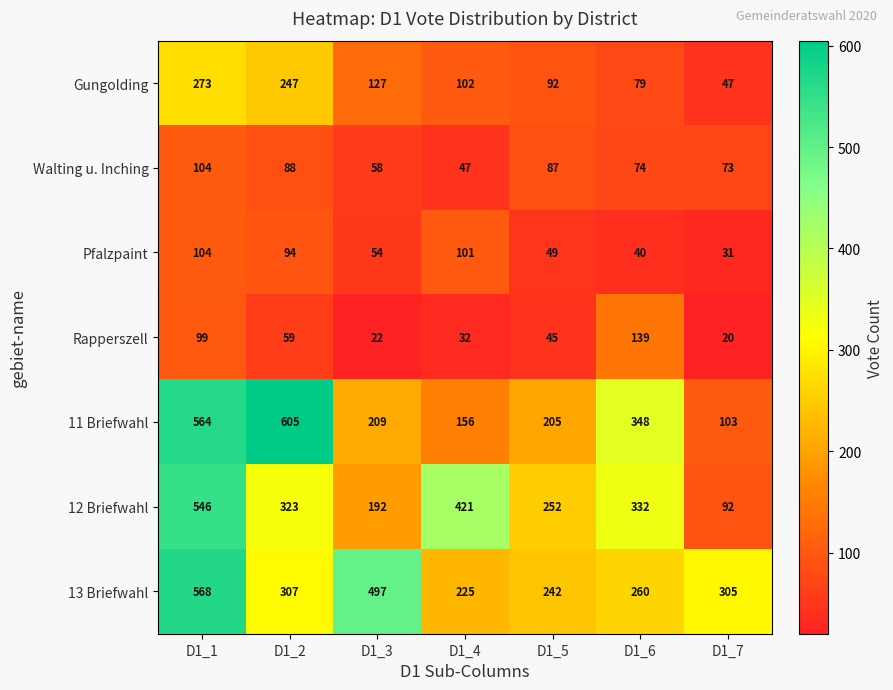

What is the greatest value displayed?

605